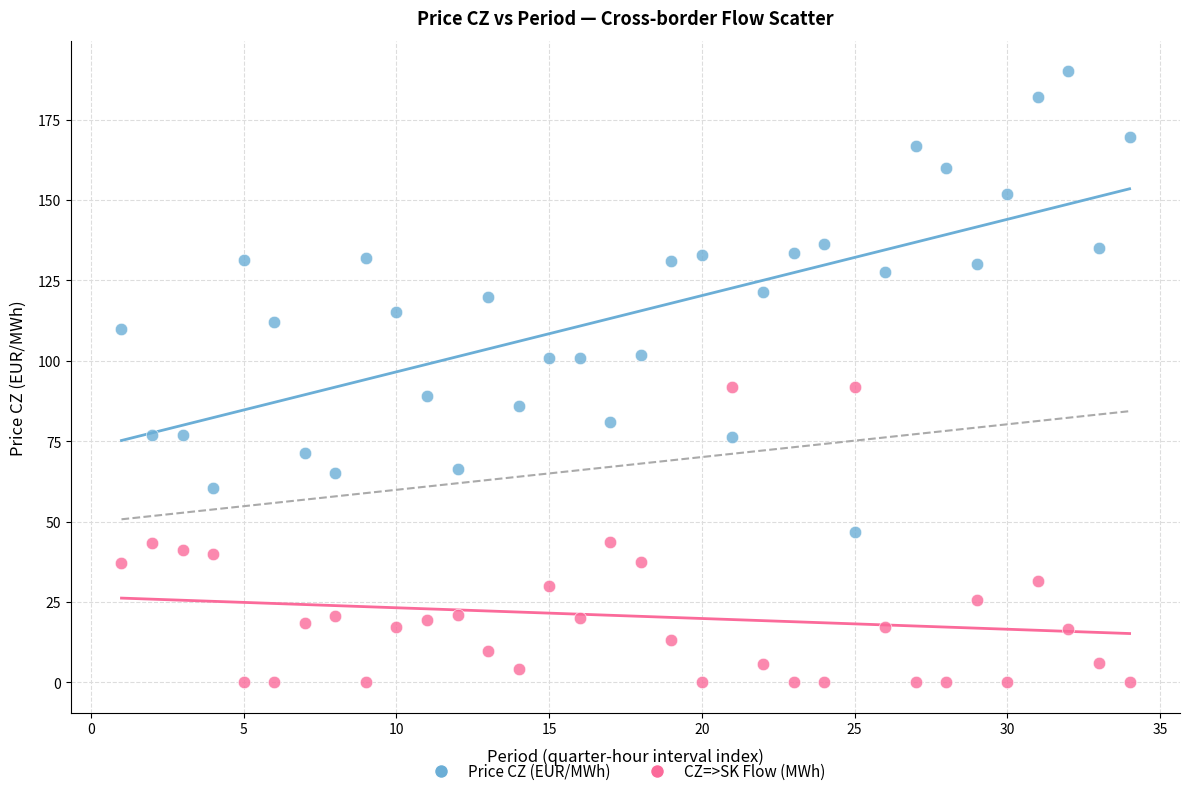

Which series has the largest Y range (max minus min)?

Price CZ (EUR/MWh)